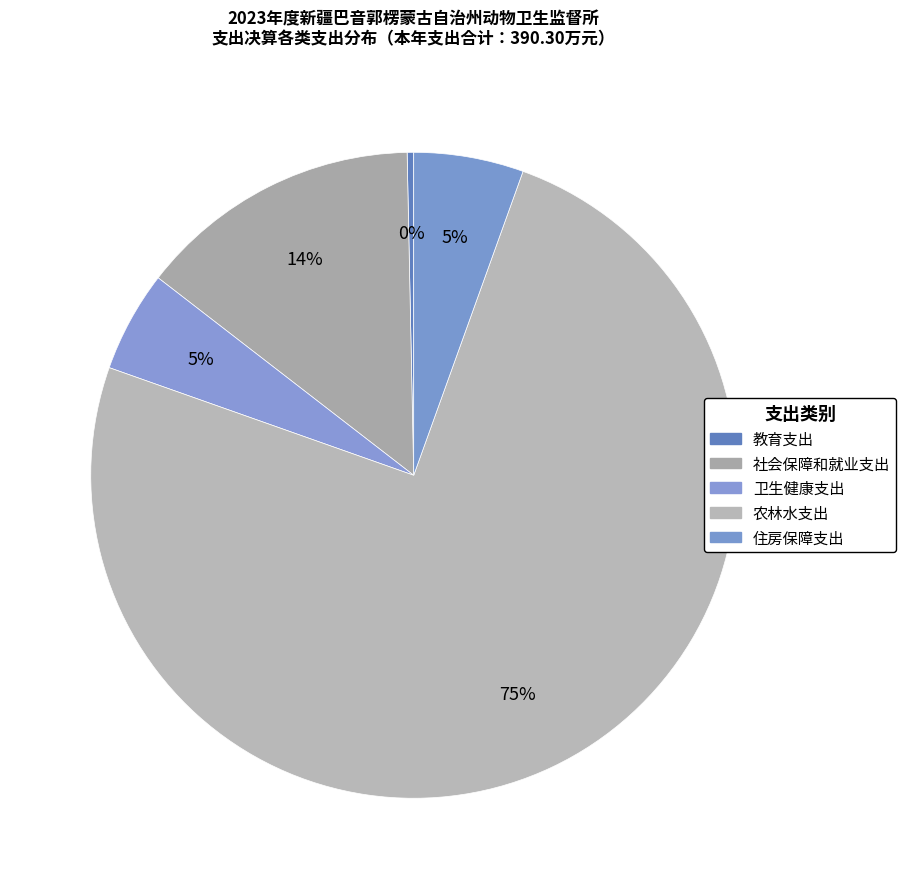

How many slices are in this pie chart?

5